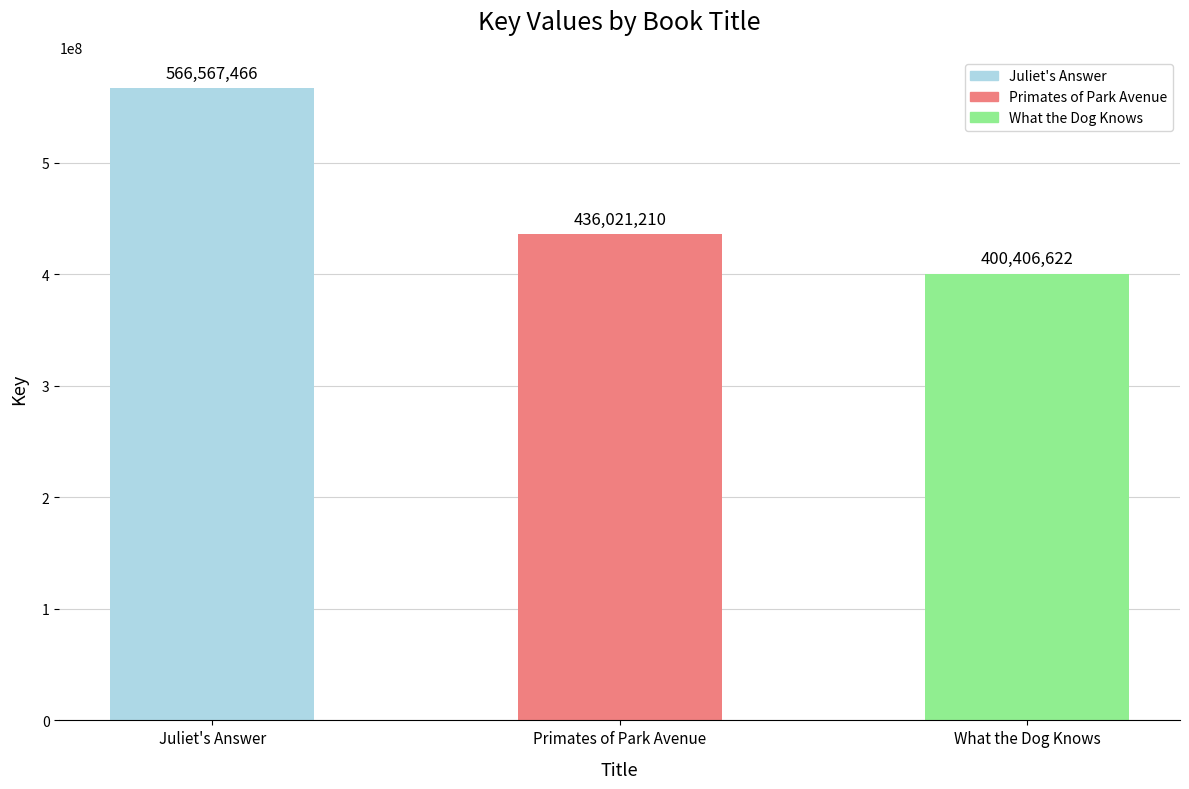

What is the smallest value displayed?

400406622